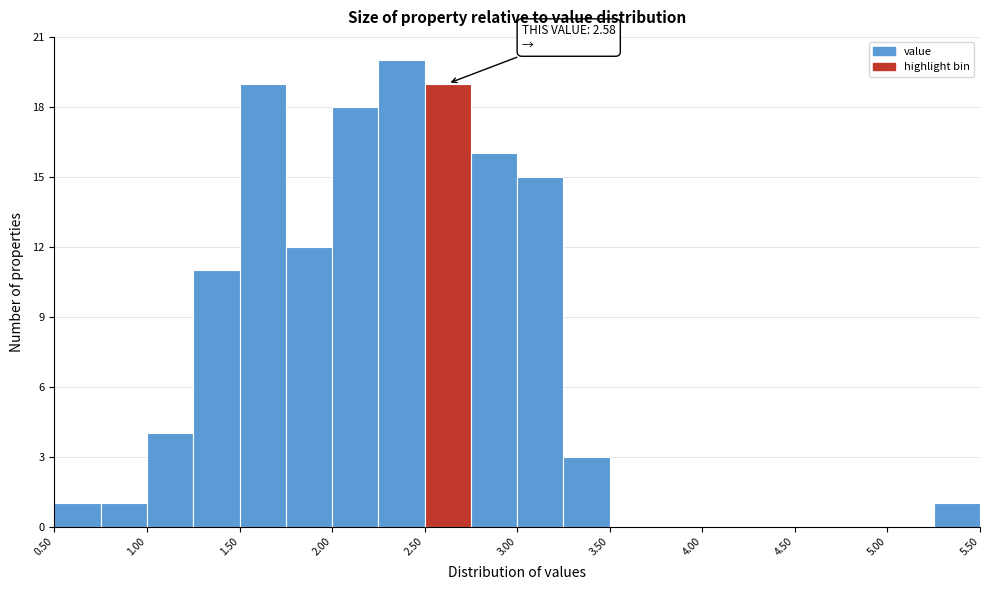

Which range on the x-axis has the tallest bar?

2.25 to 2.50